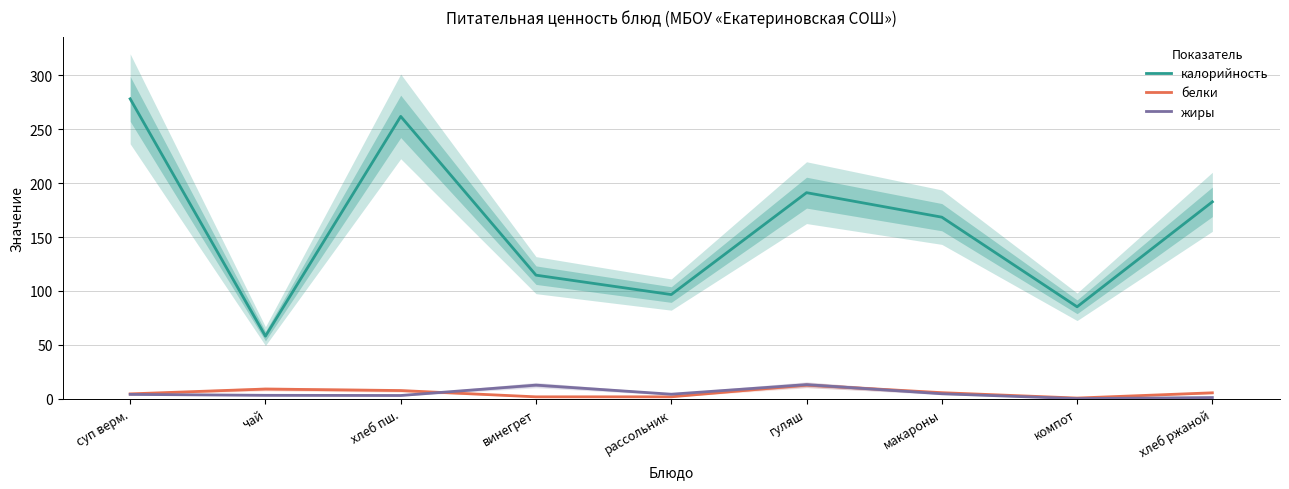

True or false: калорийность and жиры intersect in this chart.

False